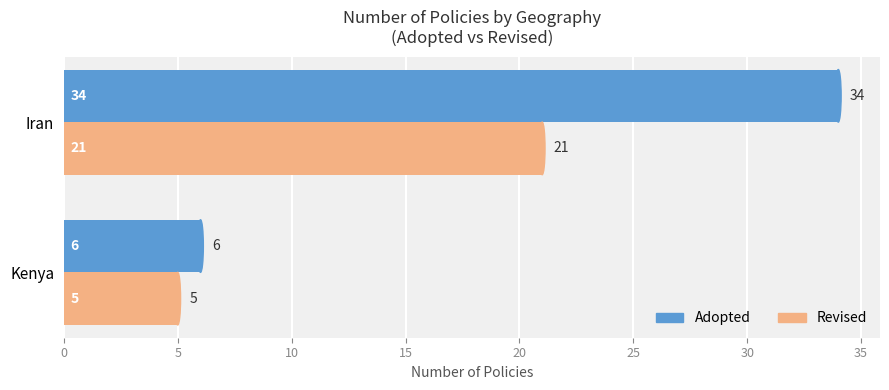

What is the difference between the highest and lowest values at Iran?

13